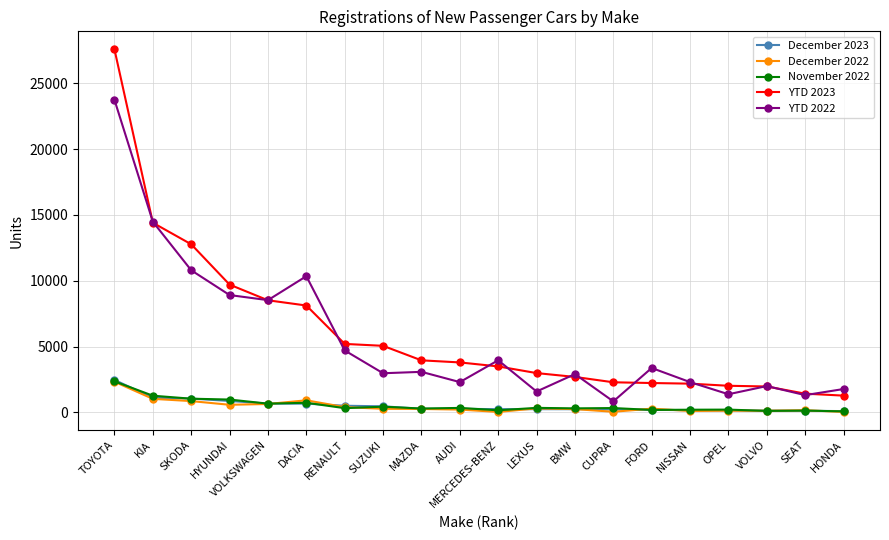

How many categories are shown in the chart?

20